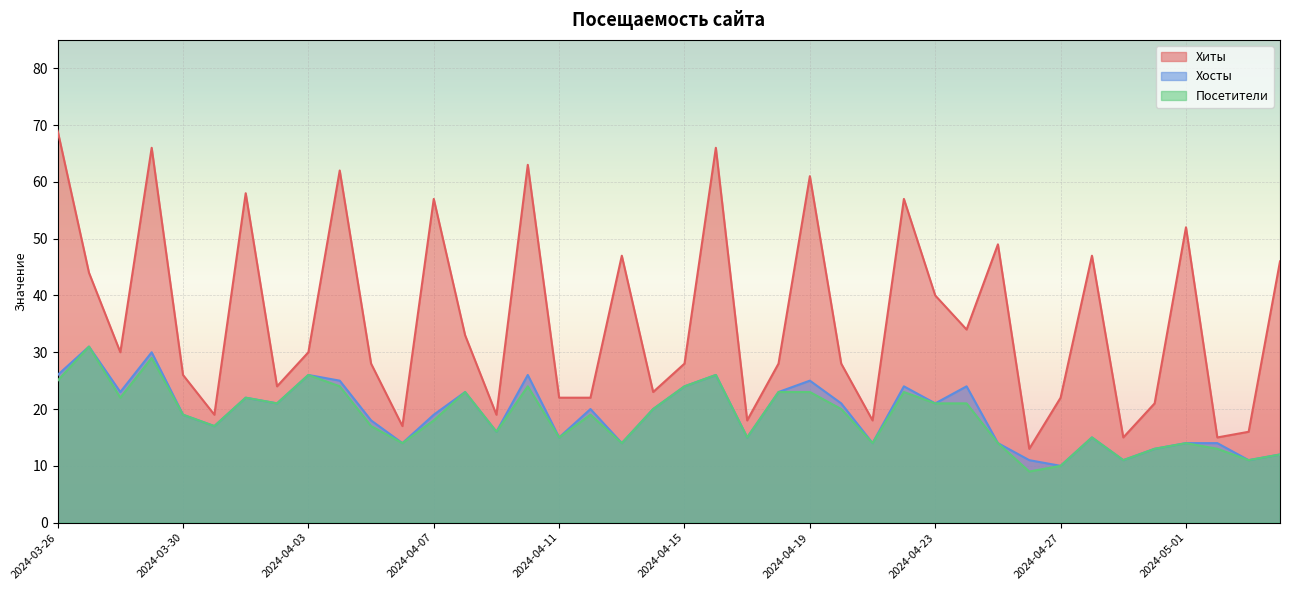

What is the highest value of the Хиты series?

69